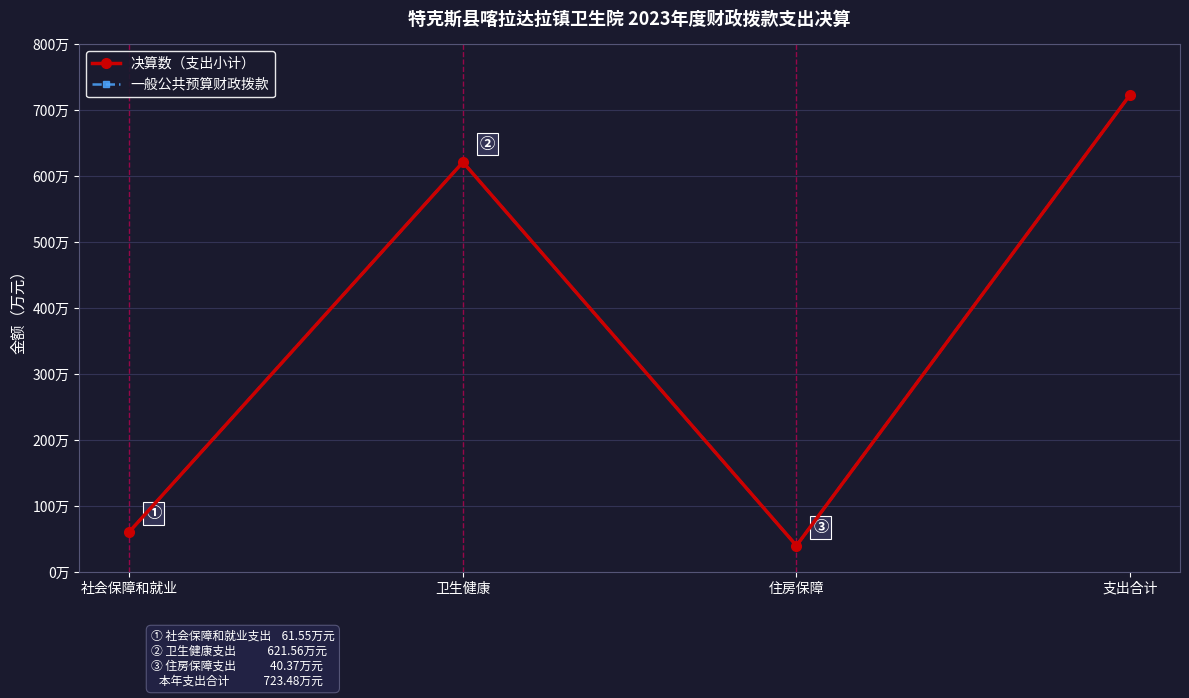

The value of 一般公共预算财政拨款 at 支出合计 is 1049.3. True or false?

False